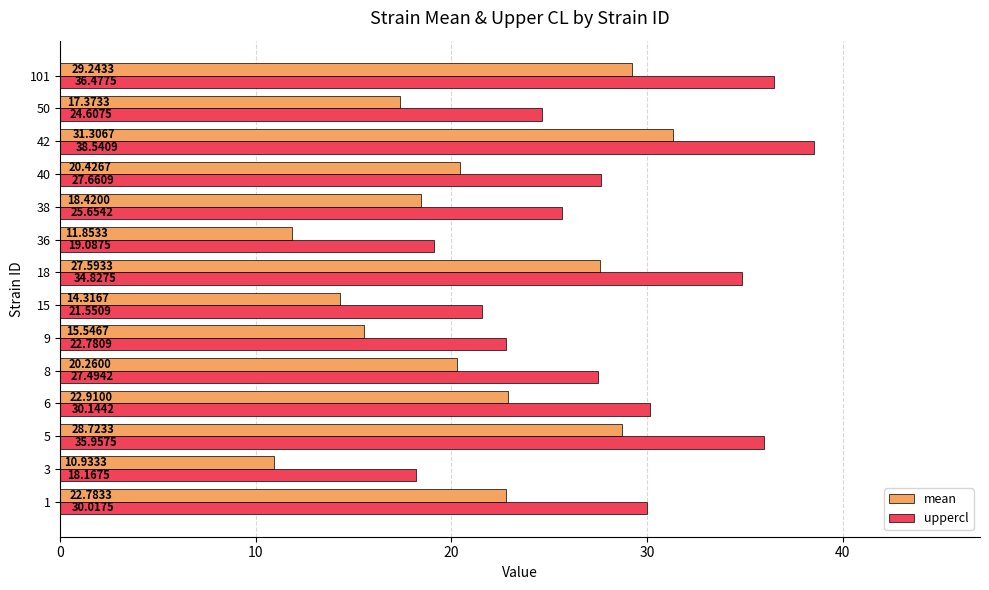

At which category does the chart reach its minimum across all series?

3